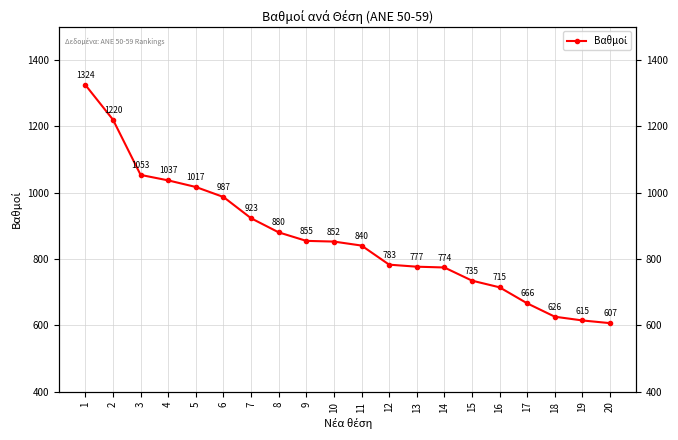

Which has a higher value, 18 or 9?

9